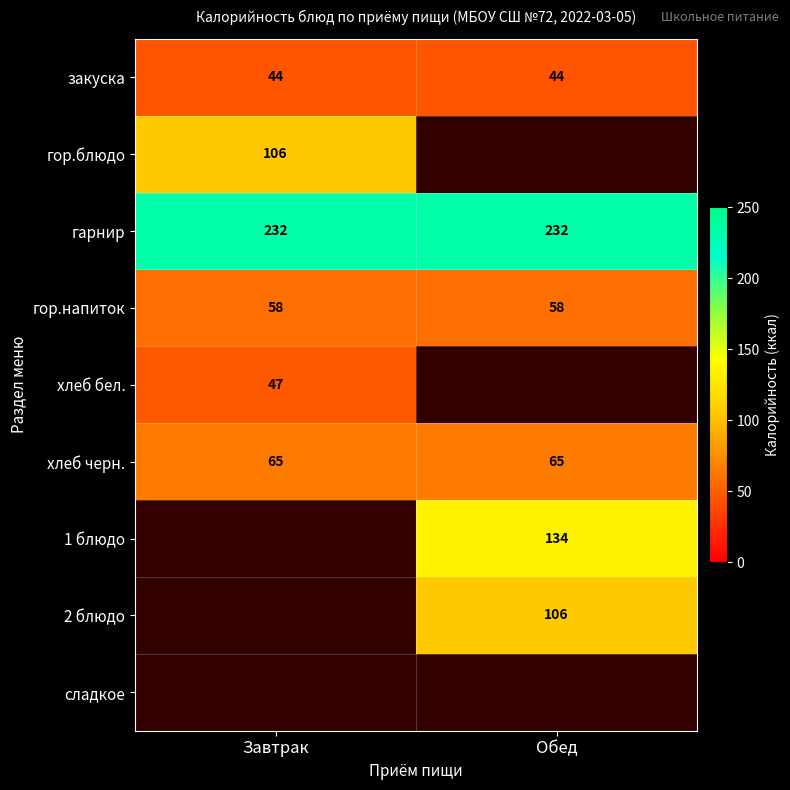

At how many categories does at least one series exceed 189?

2